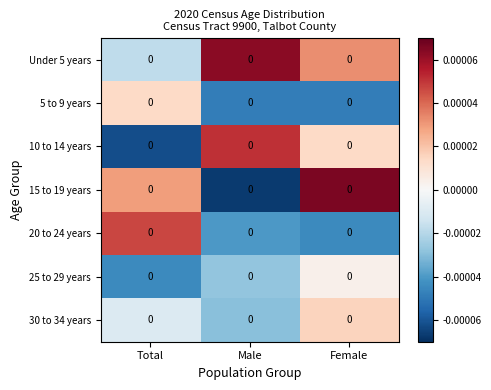

Count the number of data series in this chart.

7